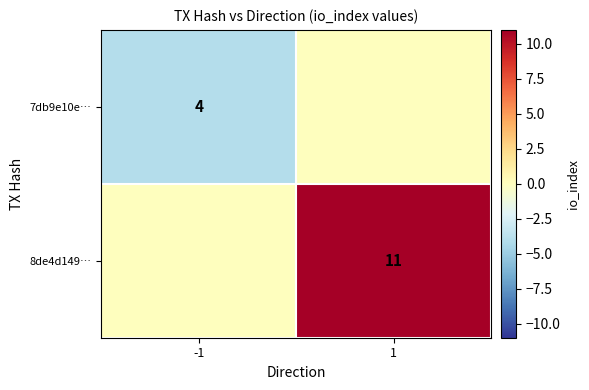

The 7db9e10e… series shows 4 at -1. True or false?

True